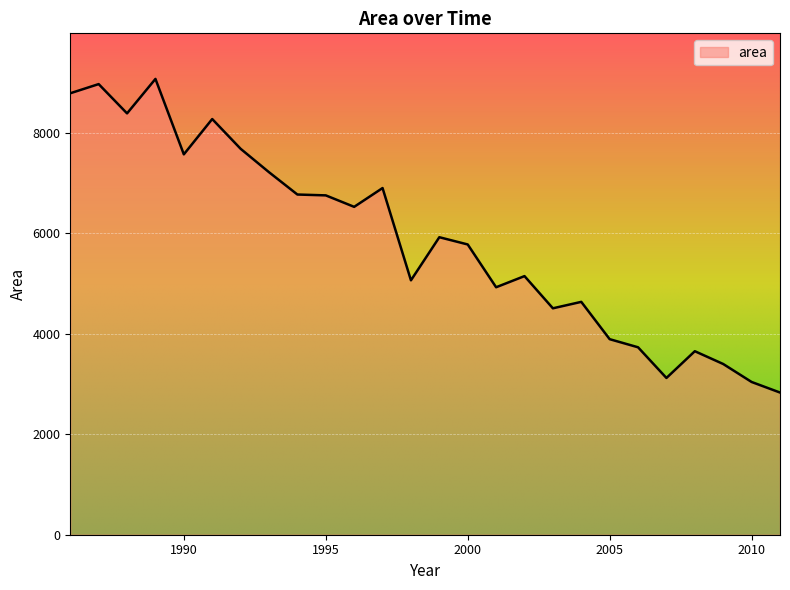

The value at 1996 is 2077.4. True or false?

False